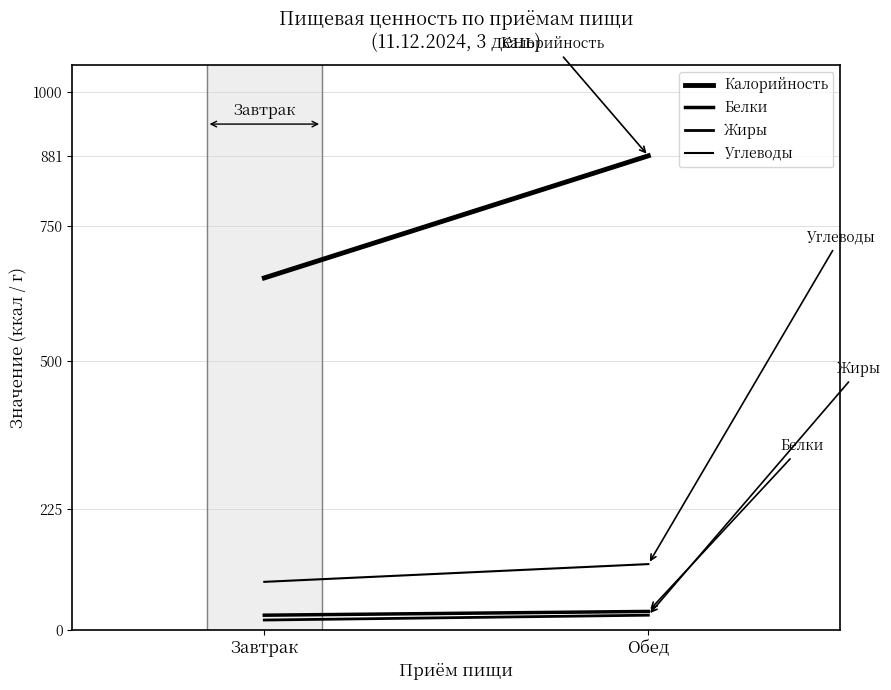

Between Завтрак and Обед, which is larger?

Обед